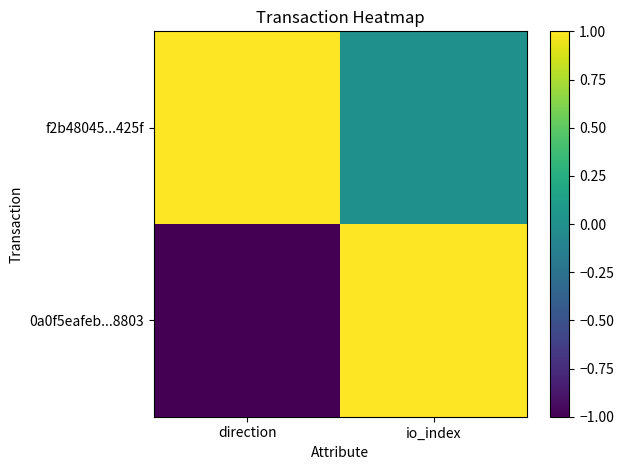

List the series in order of their overall mean, lowest first.

0a0f5eafeb...8803, f2b48045...425f